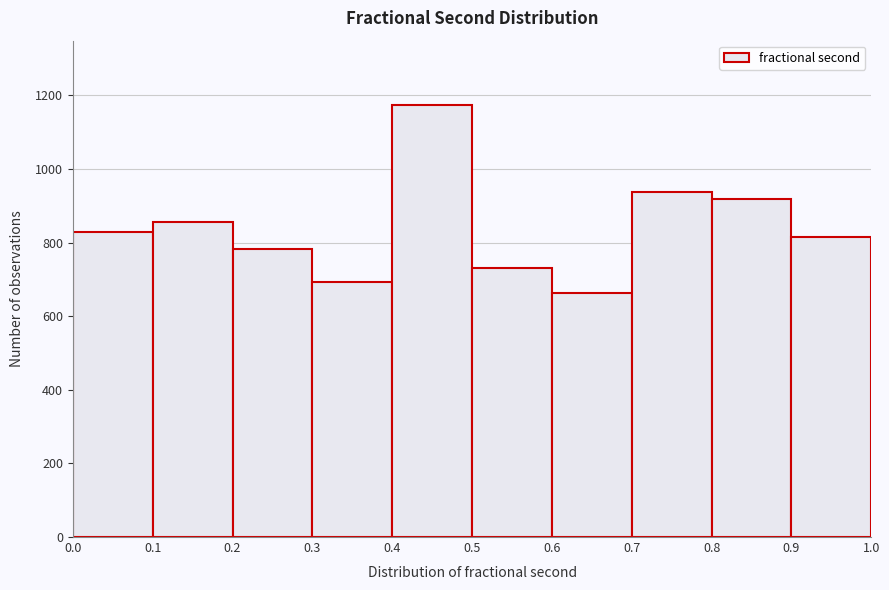

How tall is the bar that spans 0.3 to 0.4 on the x-axis? The values are not printed on the chart, so give them approximately, as read against the axis.

700